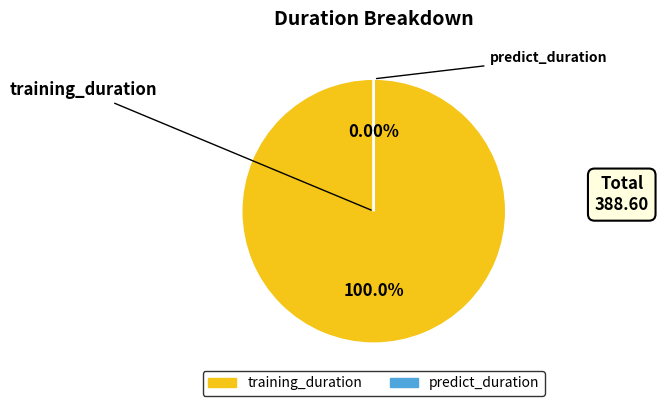

Which has a higher value, training_duration or predict_duration?

training_duration